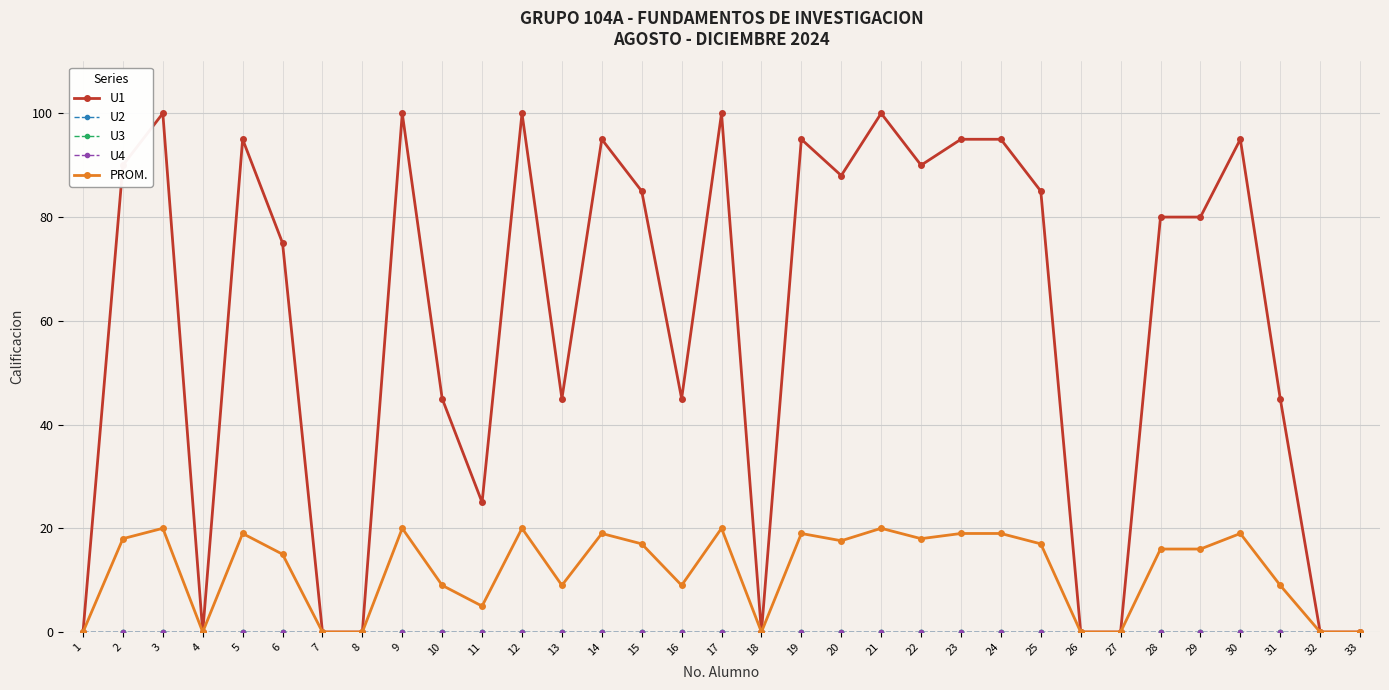

At 25, list the series in order from largest to smallest.

U1, PROM., U2, U3, U4